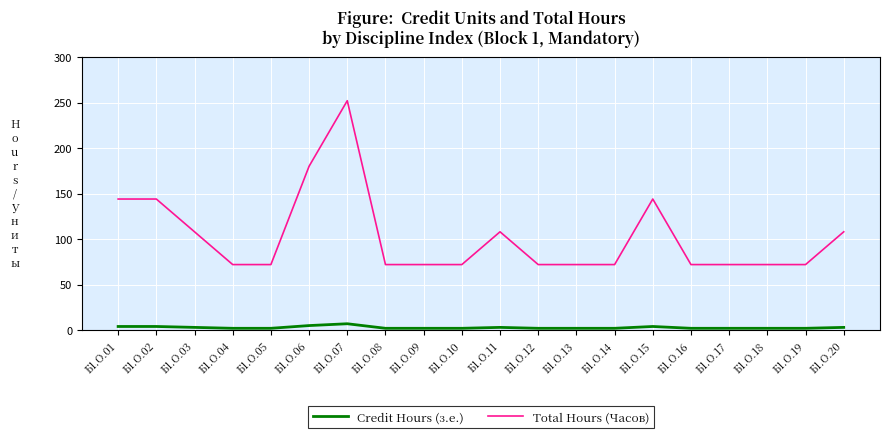

Does the chart display data point markers on the line(s)?

No